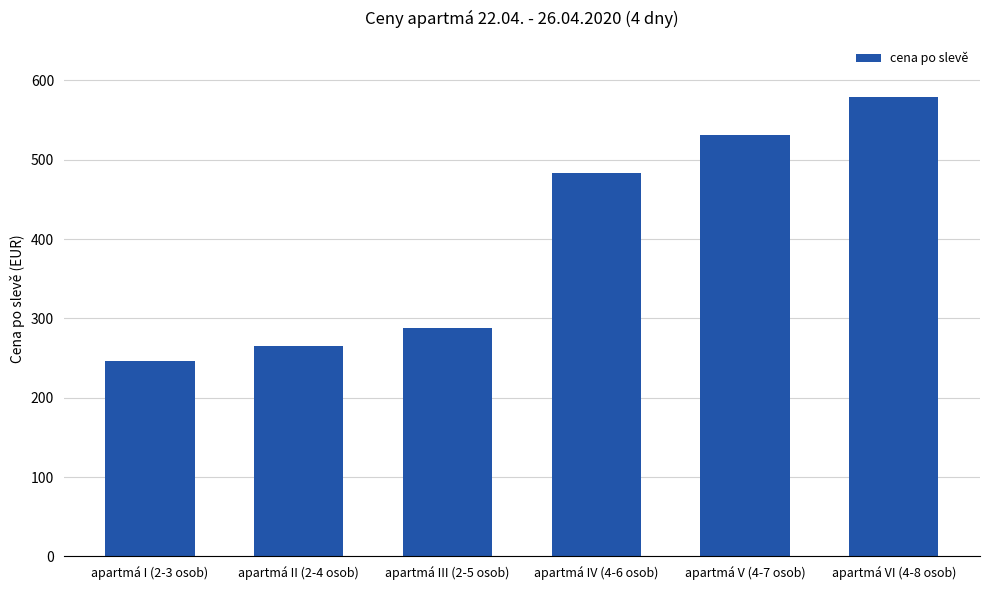

How many bars are there in total?

6